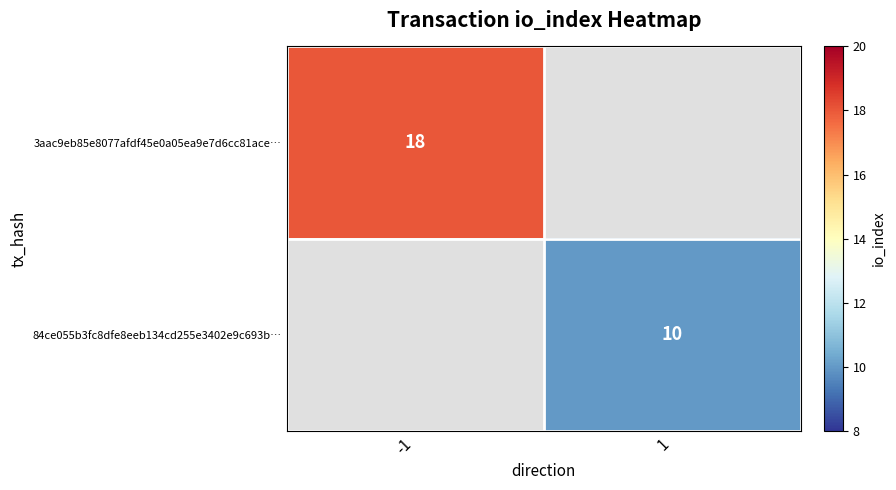

Is it true that 84ce055b3fc8dfe8eeb134cd255e3402e9c693b… equals 10 at 1?

True